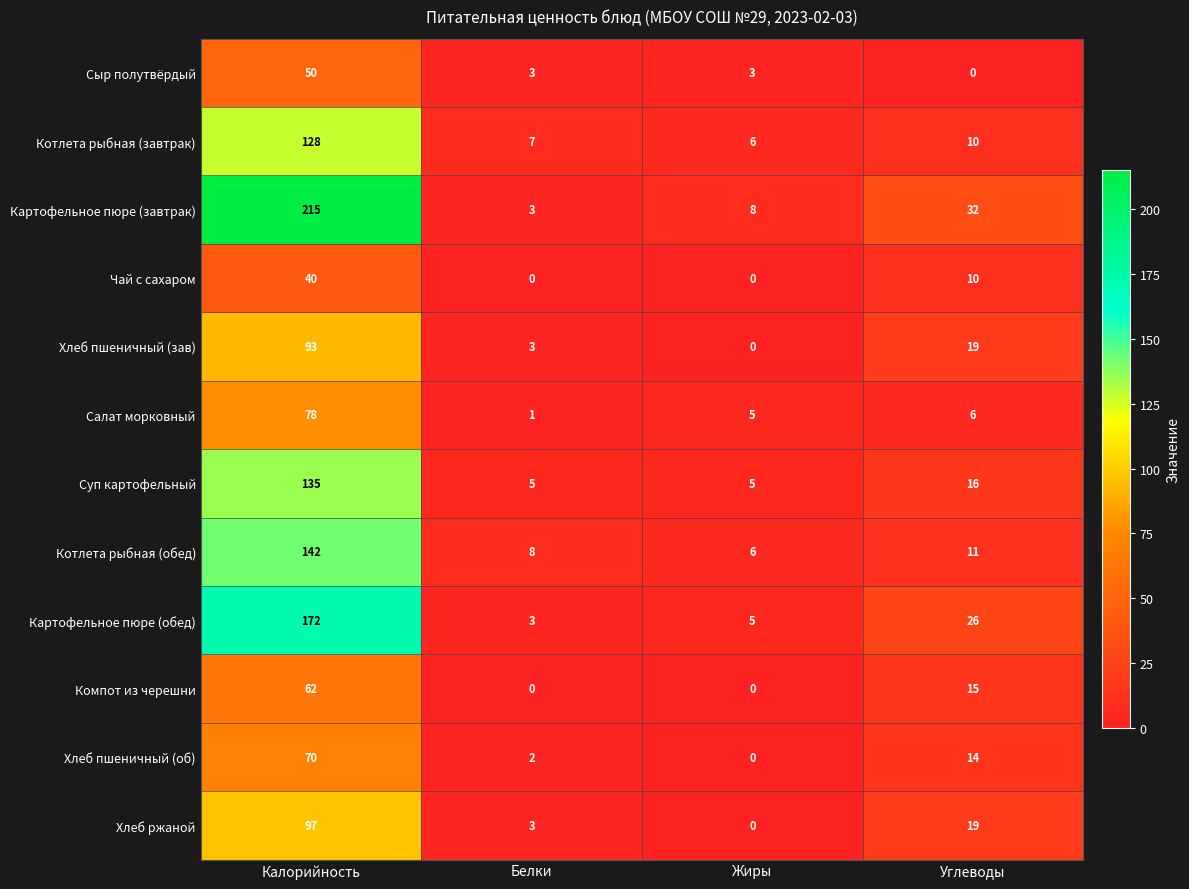

True or false: Салат морковный has a value of 1 at Белки.

True